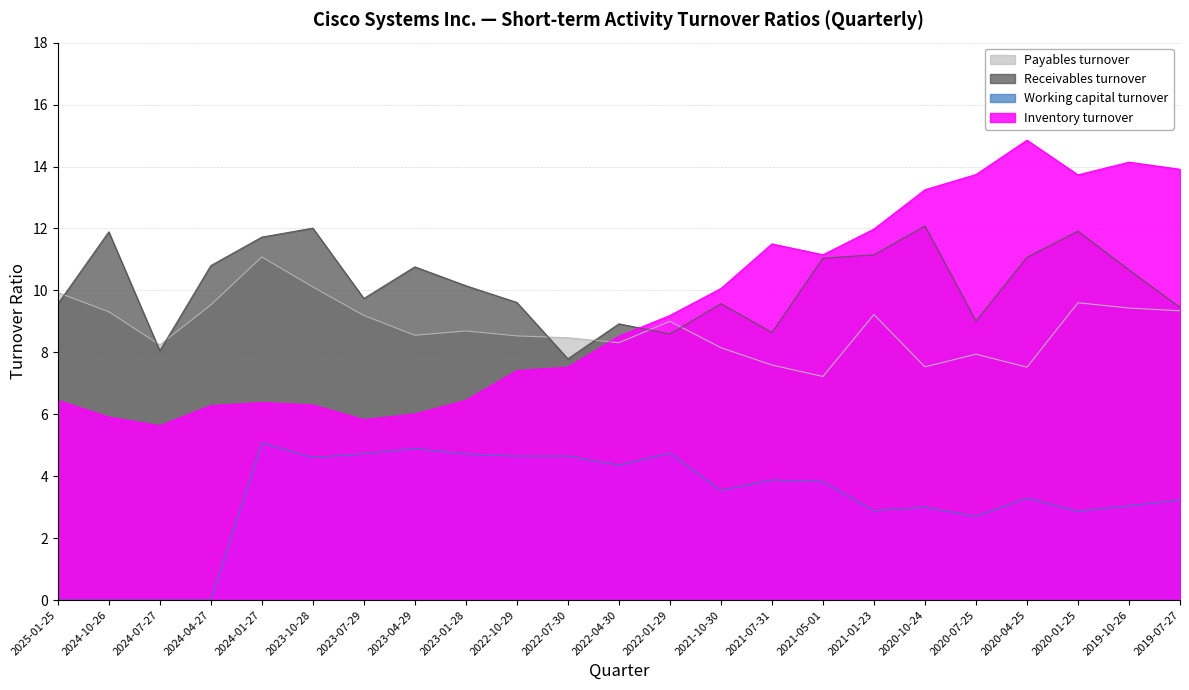

How many lines are shown in the chart?

4